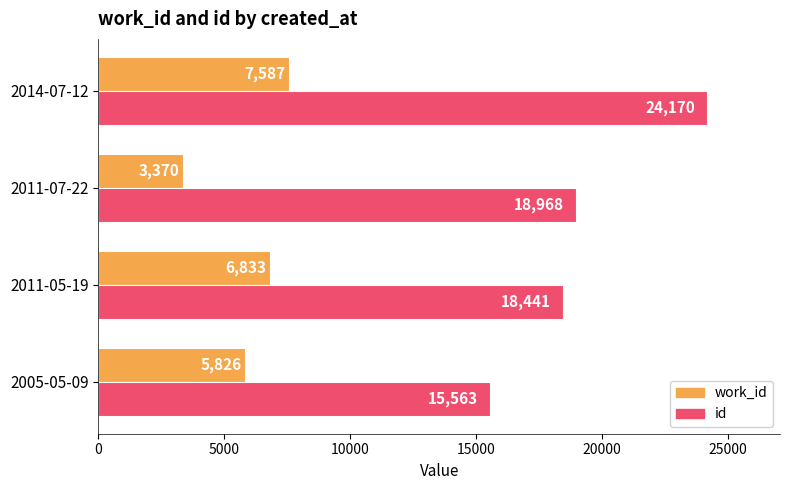

Rank the categories by id value from highest to lowest.

2014-07-12, 2011-07-22, 2011-05-19, 2005-05-09